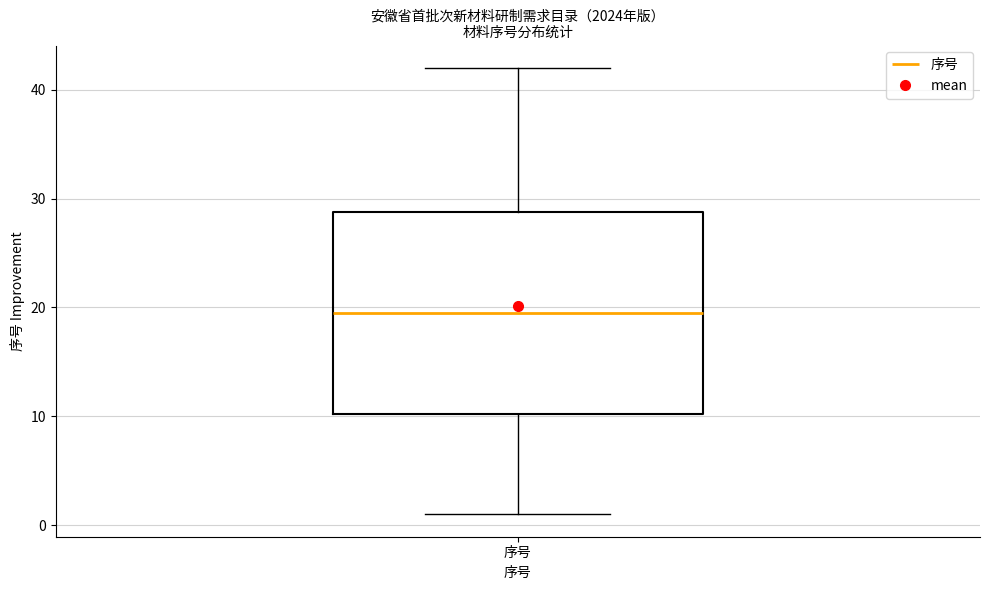

Read this box plot against the y-axis: the position of the median line, the range covered by the box, and the ends of both whiskers. The values are not printed on the chart, so give them approximately, as read against the axis.

median 20, box 10 to 29, whiskers 1 to 42